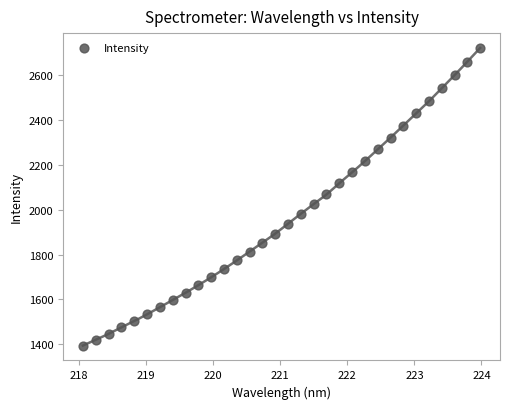

What is the range of X values (max minus min)?

5.9